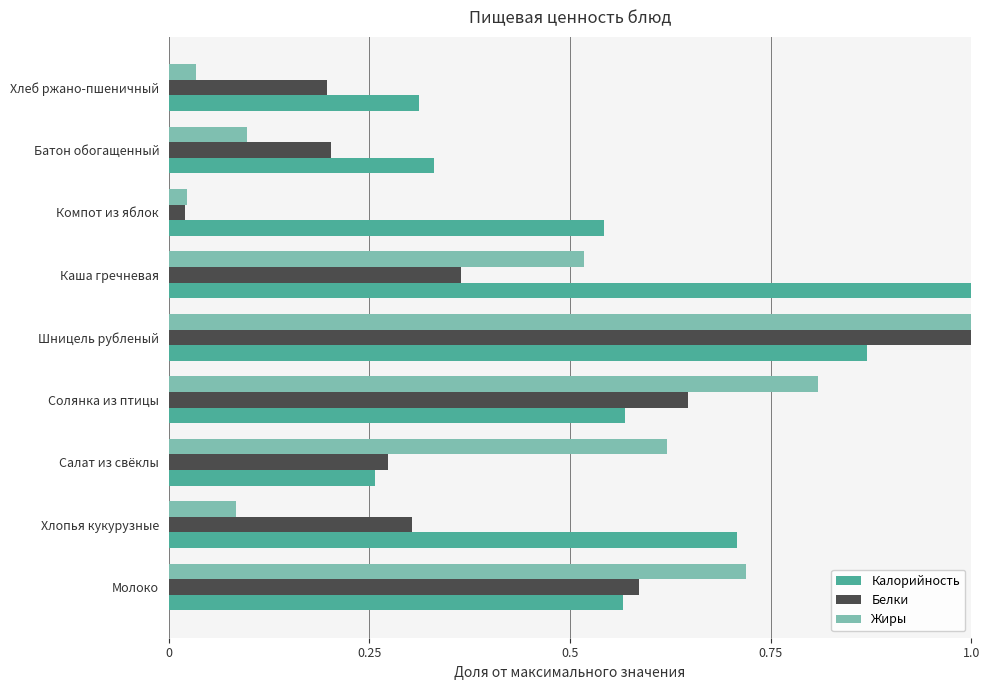

Where is Жиры nearest to the value 0?

Компот из яблок